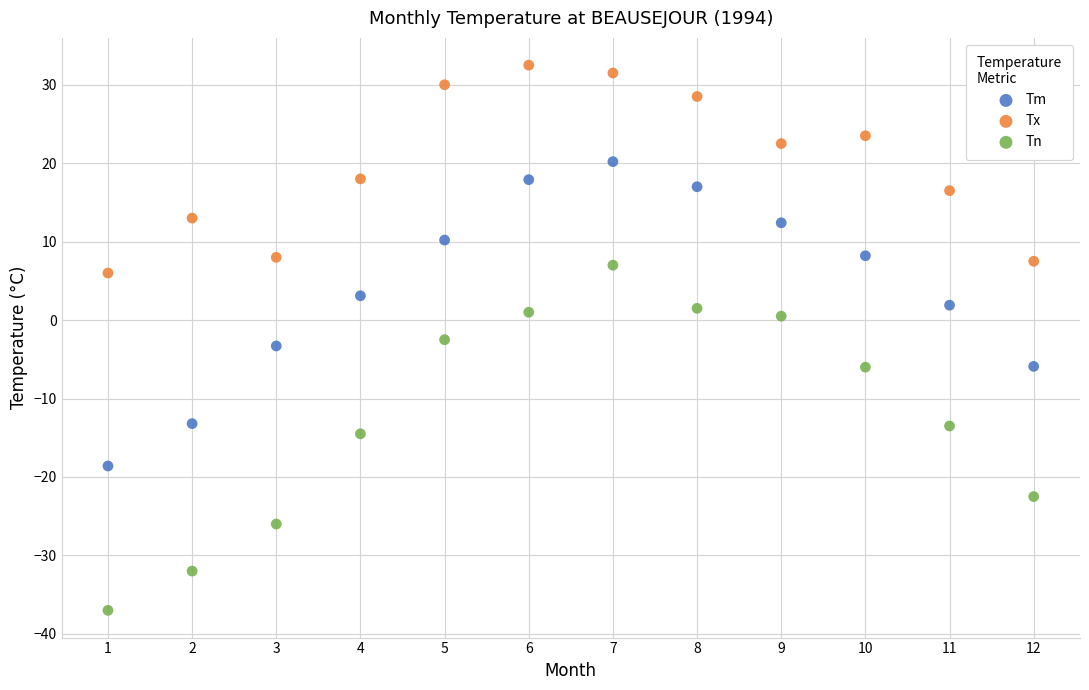

Across all data points, what is the range of X values (max minus min)?

11.0